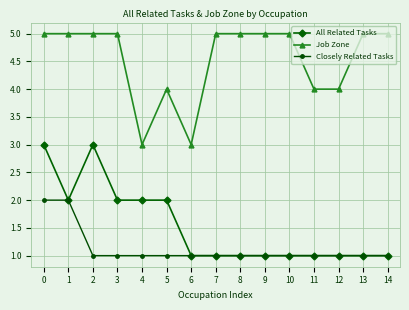

Count the number of data series in this chart.

3